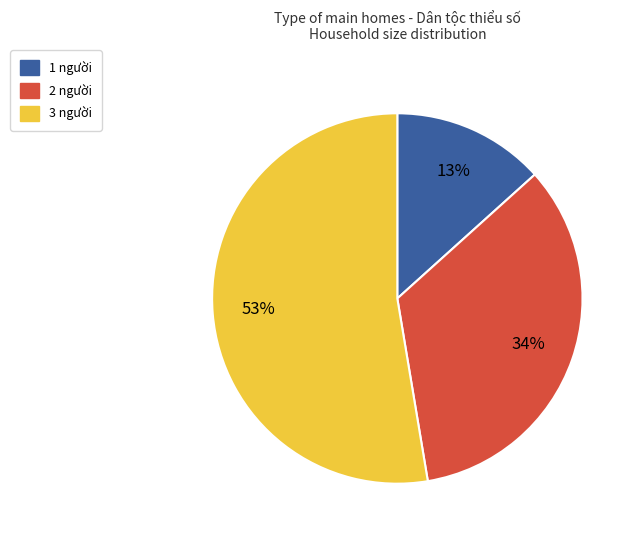

To the nearest percent, what is the average slice percentage?

33%